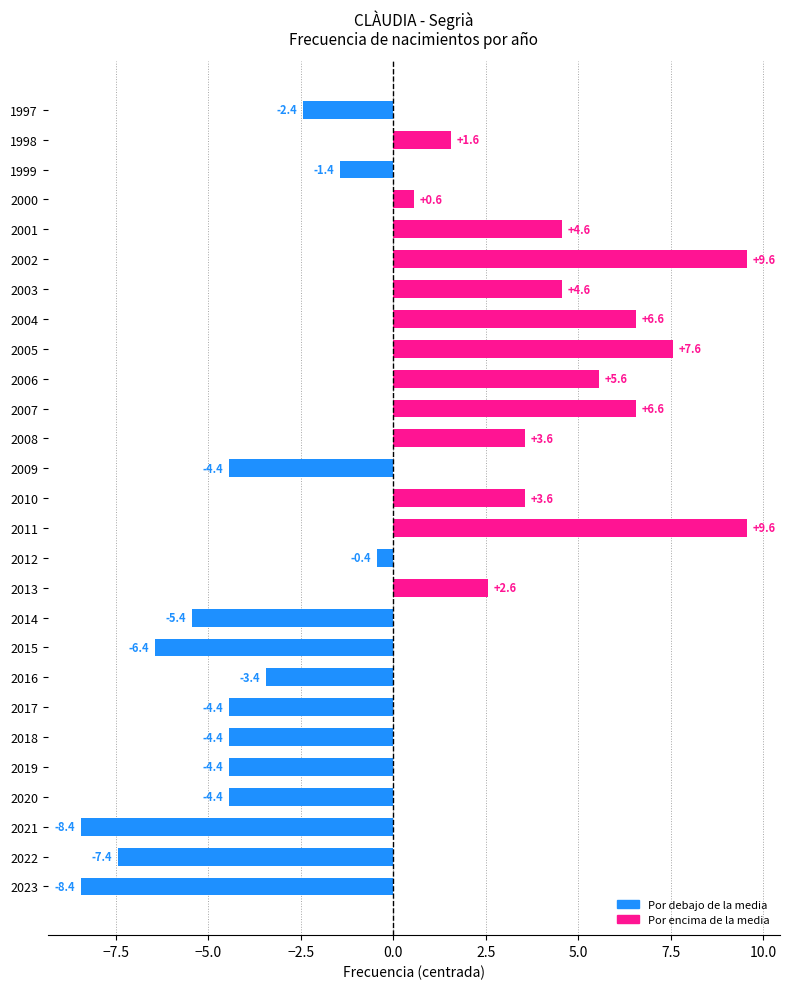

Between 1998 and 2020, which is larger?

1998